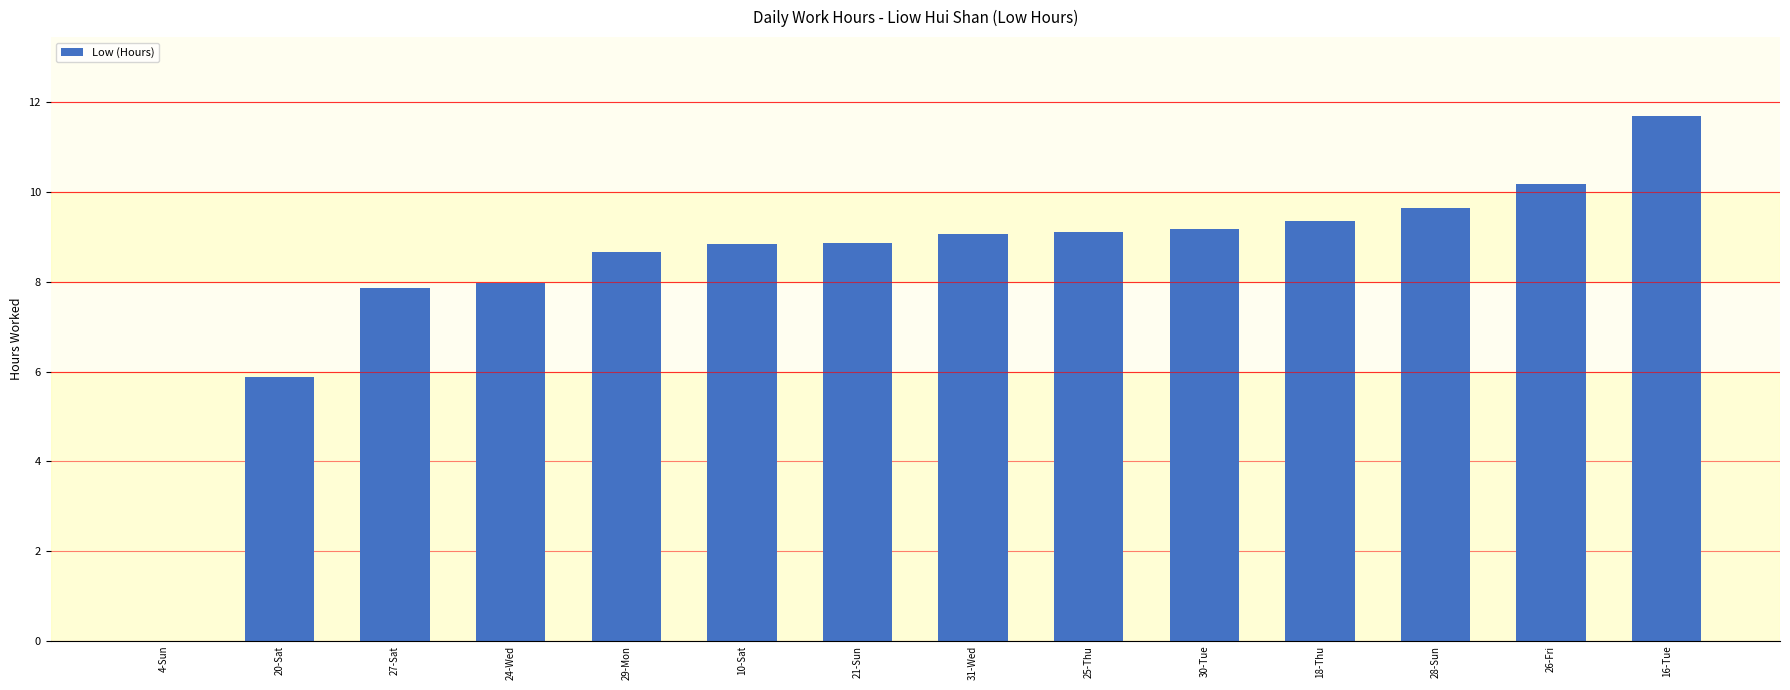

Where does the data first go above 9?

31-Wed